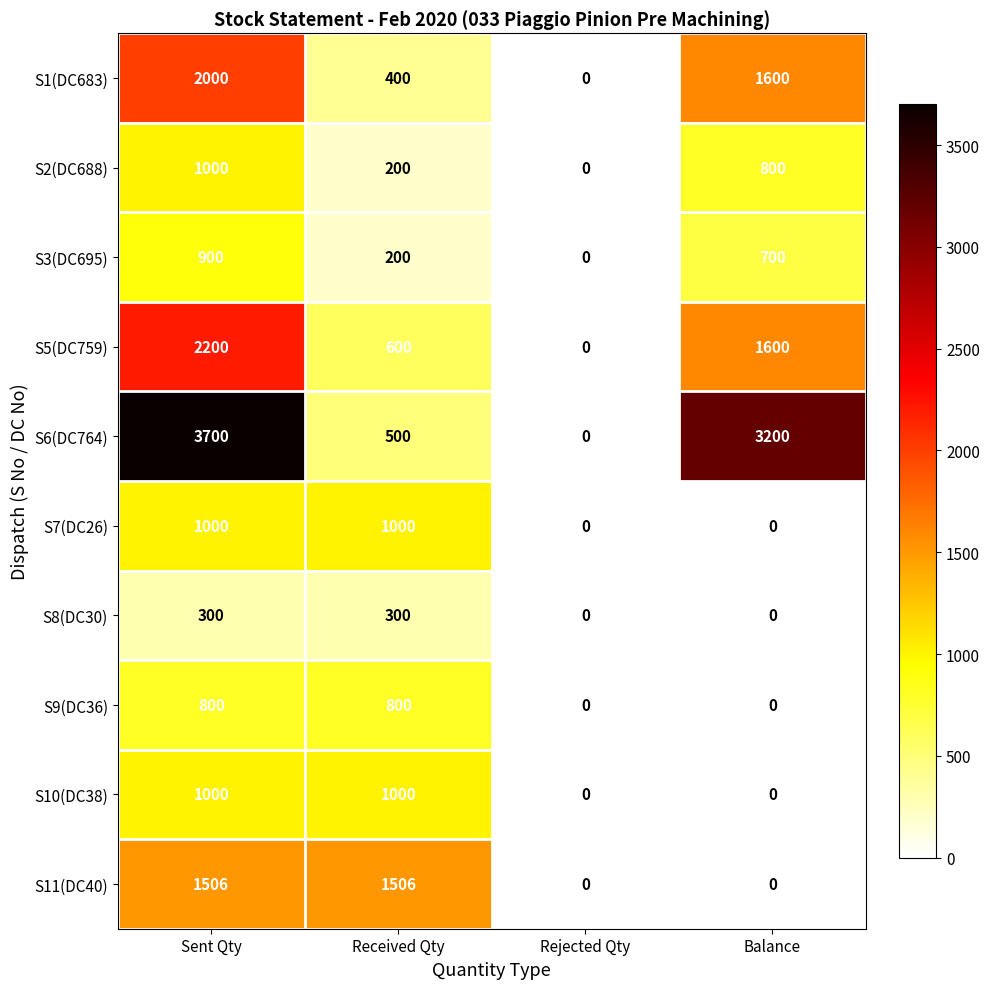

Is it true that S11(DC40) equals 0 at Rejected Qty?

True